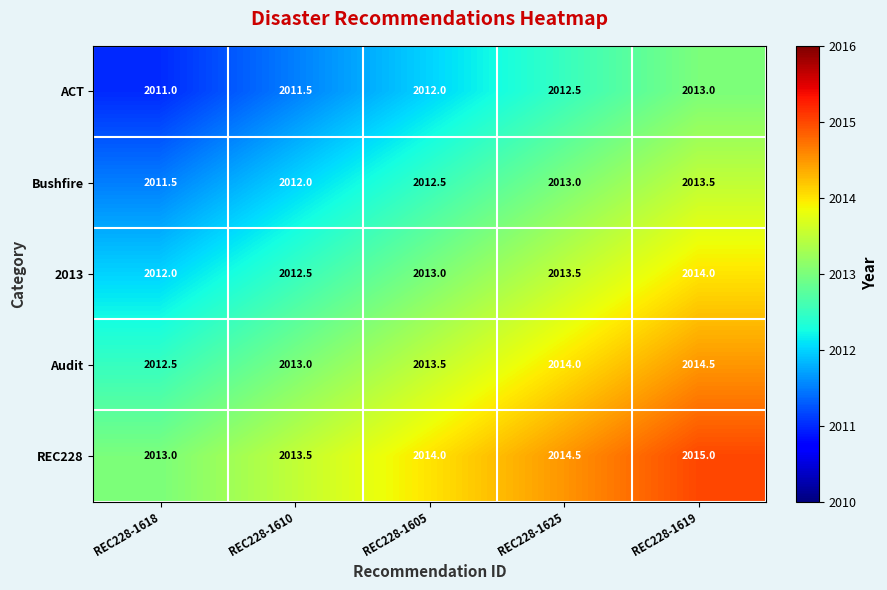

What is the difference between the highest and lowest values at REC228-1610?

2.0